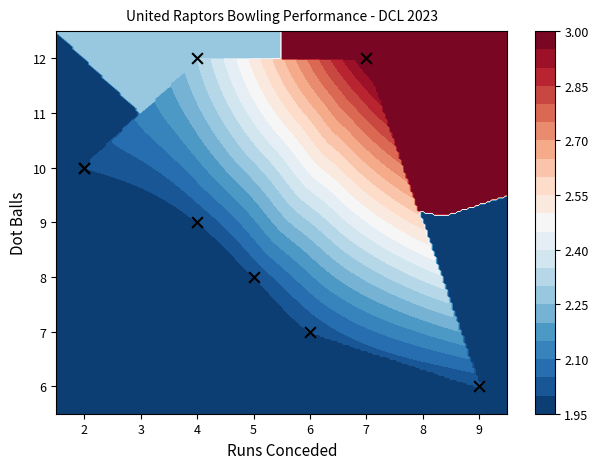

How many values are between 8 and 12?

6